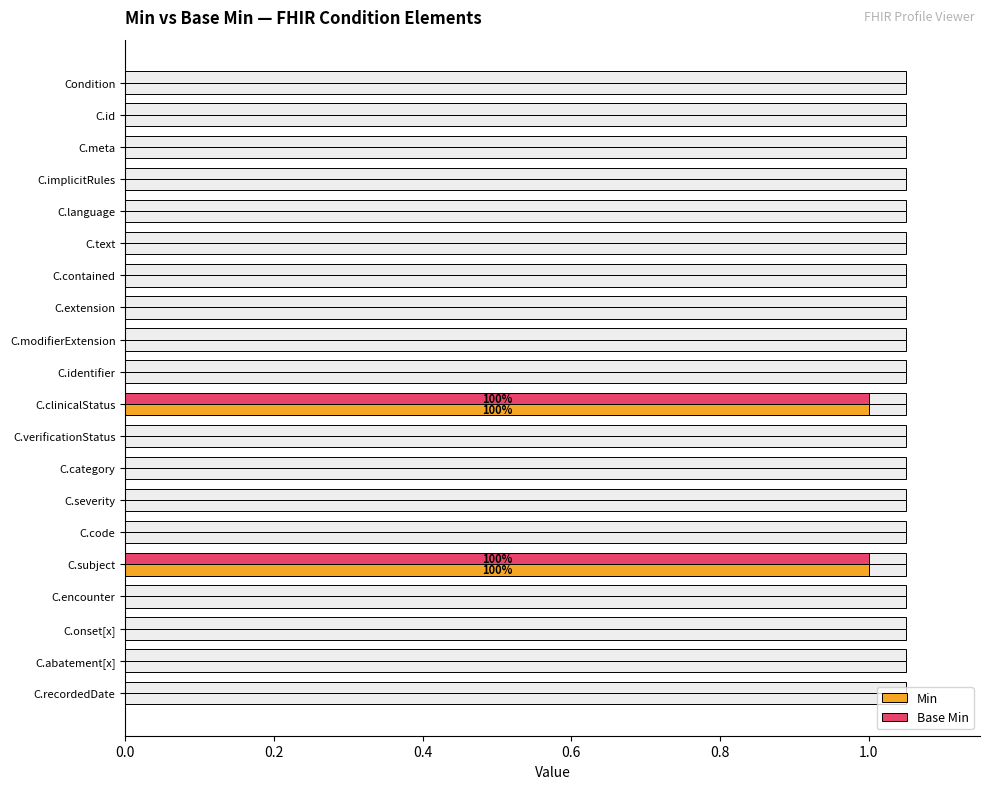

How many values in the Min series exceed 0?

2